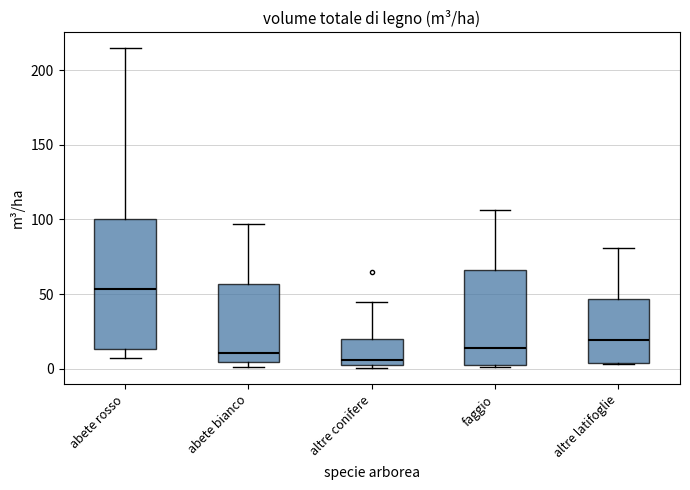

Reading left to right, read every box against the y-axis: the position of its median line, the range the box covers, and the ends of its whiskers. The values are not printed on the chart, so give them approximately, as read against the axis.

abete rosso: median 55, box 15 to 100, whiskers 5 to 215
abete bianco: median 10, box 5 to 55, whiskers 0 to 95
altre conifere: median 5, box 0 to 20, whiskers 0 (just below the box's lower edge) to 45
faggio: median 15, box 5 to 65, whiskers 0 to 105
altre latifoglie: median 20, box 5 to 45, whiskers 5 to 80